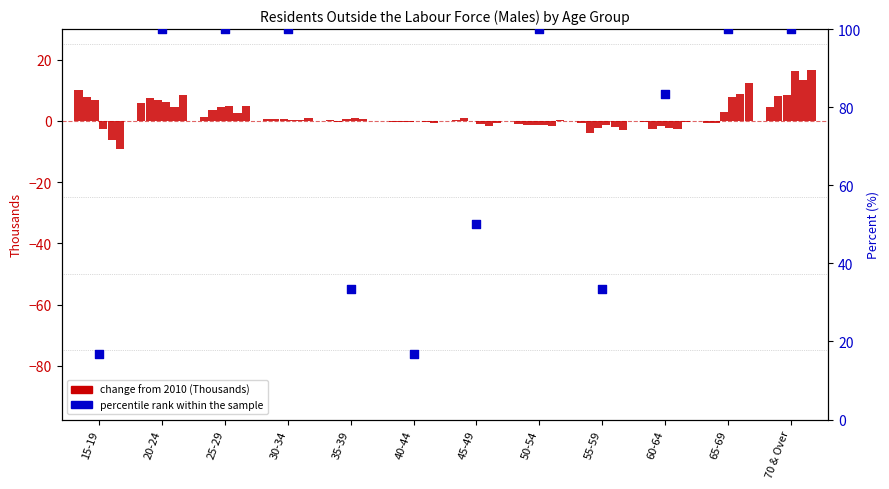

Approximately how many times larger is the value at 60-64 compared to 20-24?

0.8